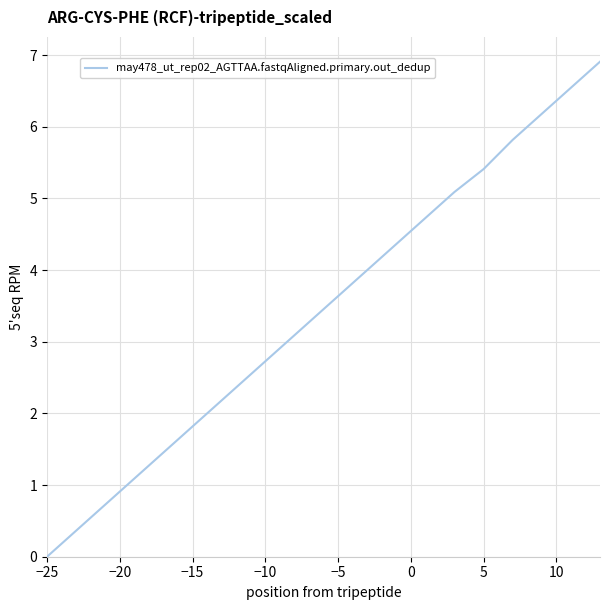

What is the maximum value shown in the chart?

6.9